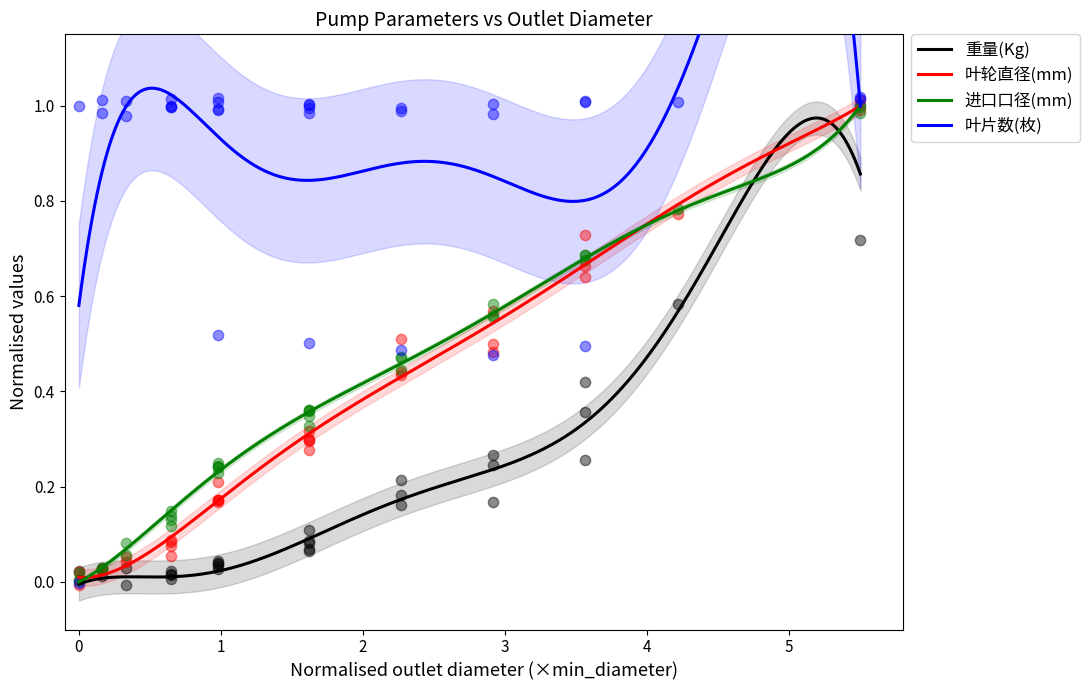

At how many categories does at least one series exceed 0?

32